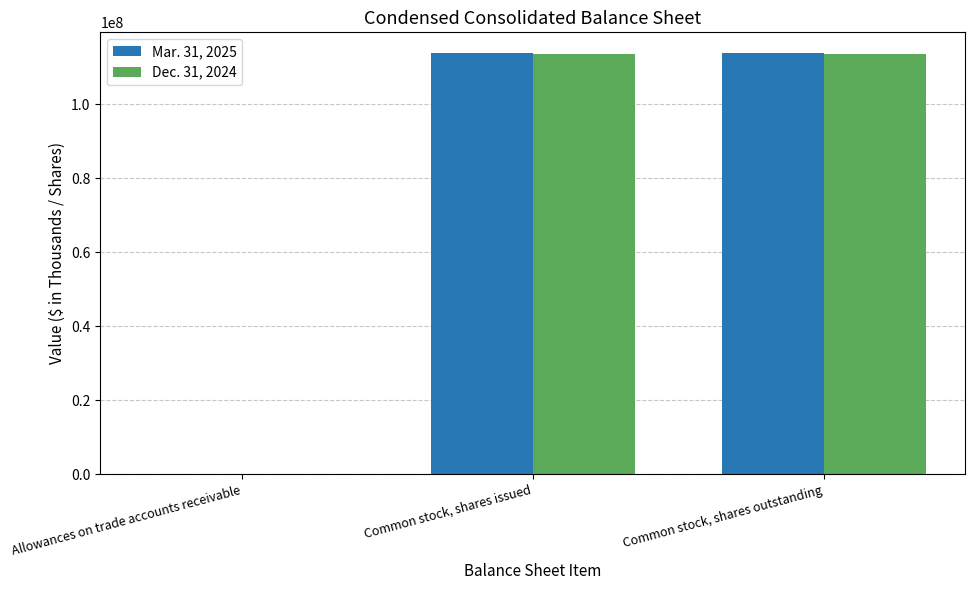

What is the maximum value shown in the chart?

113726000